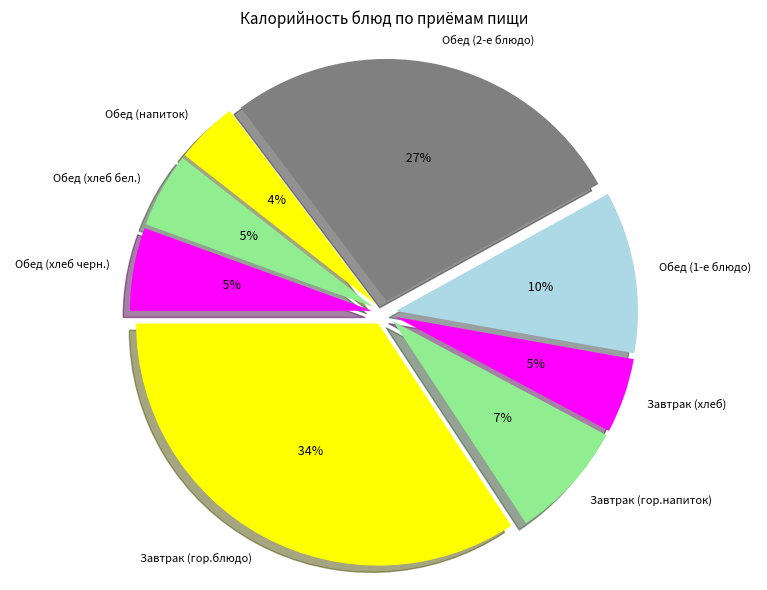

What percentage do Завтрак (гор.напиток) and Завтрак (гор.блюдо) together represent?

42.2%